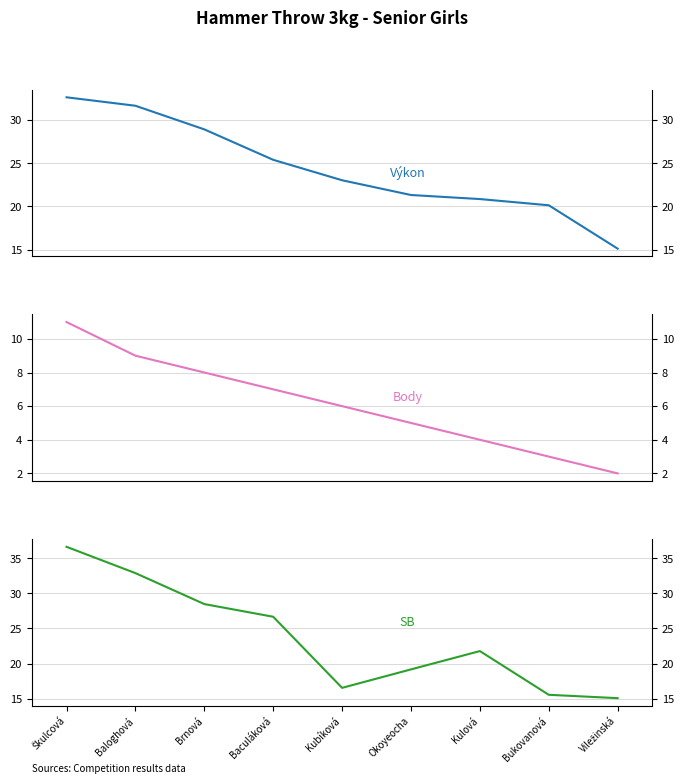

True or false: Body and SB cross at least once.

False